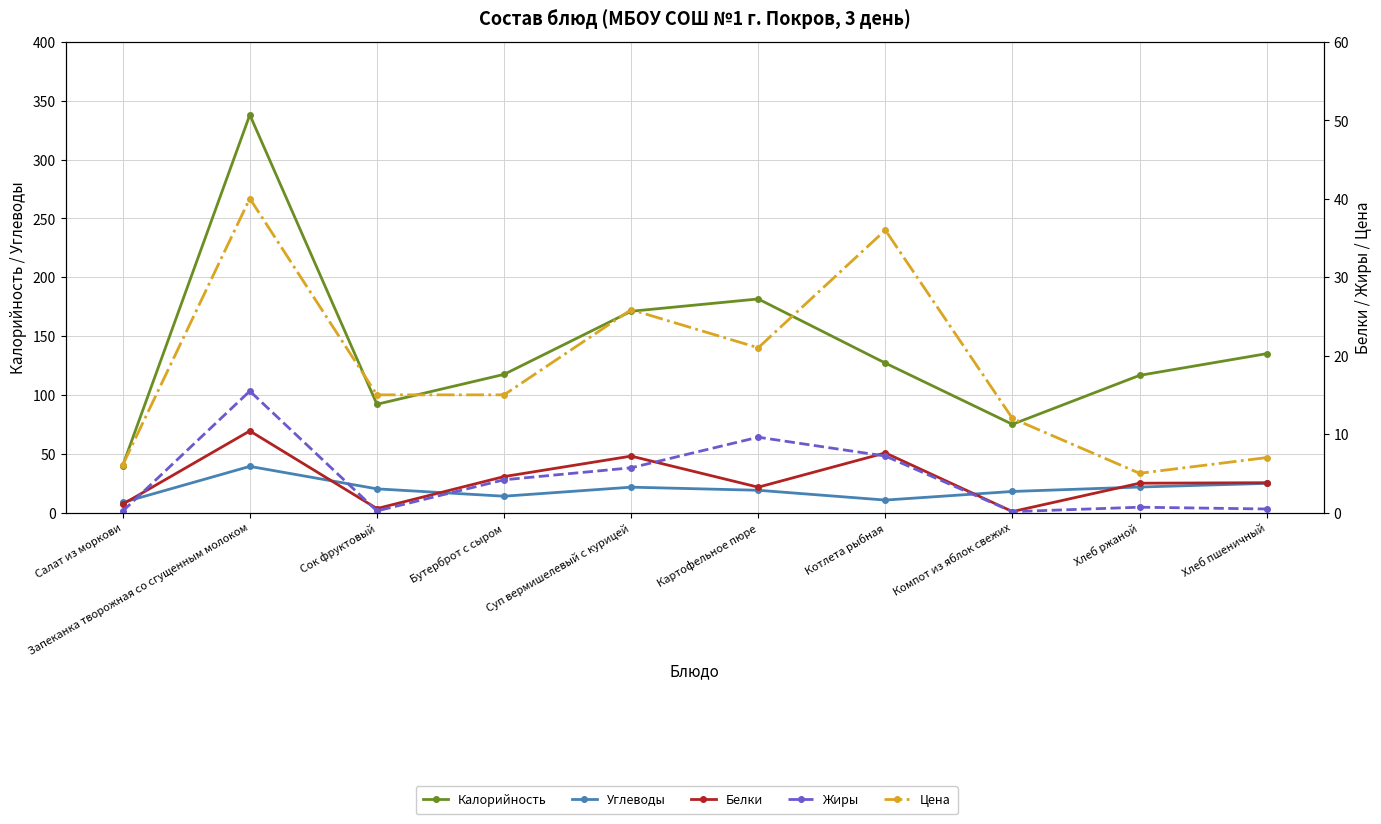

Reading left to right, extract all data points from this chart.

Калорийность: Салат из моркови=39.9	Запеканка творожная со сгущенным молоком=338.0	Сок фруктовый=92.0	Бутерброт с сыром=117.4	Суп вермишелевый с курицей=171.0	Картофельное пюре=181.5	Котлета рыбная=127.0	Компот из яблок свежих=75.0	Хлеб ржаной=116.5	Хлеб пшеничный=135.0
Углеводы: Салат из моркови=8.5	Запеканка творожная со сгущенным молоком=39.2	Сок фруктовый=20.1	Бутерброт с сыром=13.8	Суп вермишелевый с курицей=21.5	Картофельное пюре=18.9	Котлета рыбная=10.6	Компот из яблок свежих=17.9	Хлеб ржаной=21.6	Хлеб пшеничный=24.8
Белки: Салат из моркови=1.1	Запеканка творожная со сгущенным молоком=10.4	Сок фруктовый=0.5	Бутерброт с сыром=4.6	Суп вермишелевый с курицей=7.2	Картофельное пюре=3.2	Котлета рыбная=7.6	Компот из яблок свежих=0.1	Хлеб ржаной=3.7	Хлеб пшеничный=3.8
Жиры: Салат из моркови=0.2	Запеканка творожная со сгущенным молоком=15.5	Сок фруктовый=0.2	Бутерброт с сыром=4.2	Суп вермишелевый с курицей=5.7	Картофельное пюре=9.6	Котлета рыбная=7.2	Компот из яблок свежих=0.1	Хлеб ржаной=0.7	Хлеб пшеничный=0.5
Цена: Салат из моркови=6.1	Запеканка творожная со сгущенным молоком=40.0	Сок фруктовый=15.0	Бутерброт с сыром=15.0	Суп вермишелевый с курицей=25.9	Картофельное пюре=21.0	Котлета рыбная=36.0	Компот из яблок свежих=12.0	Хлеб ржаной=5.0	Хлеб пшеничный=7.0